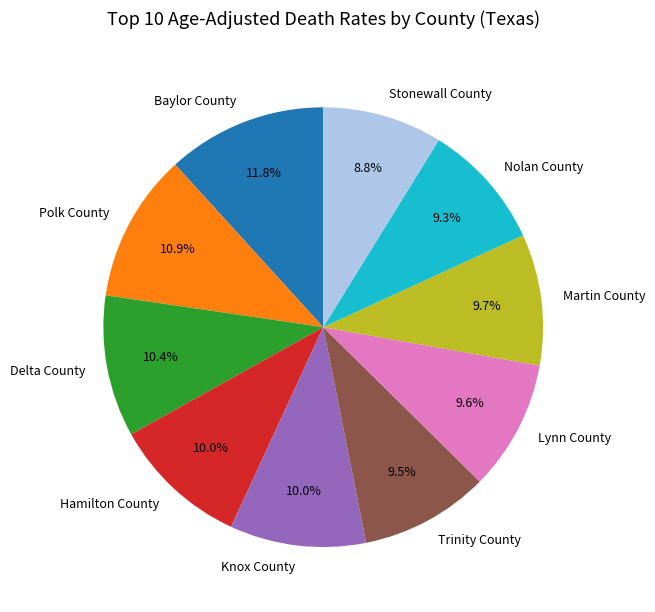

Is it true that Martin County is 15% of the pie?

False